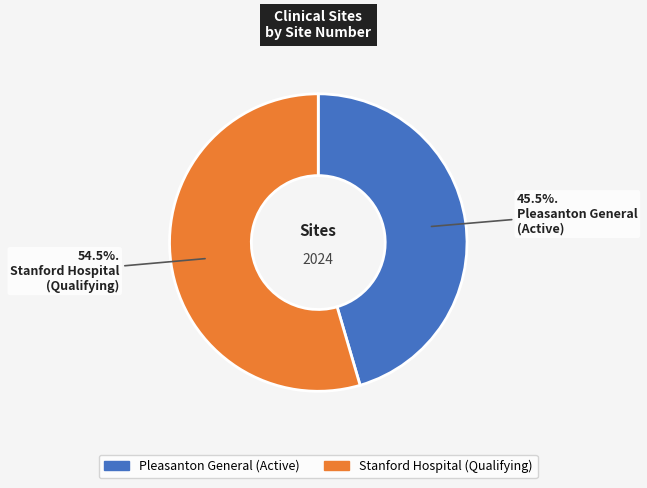

Which category has the biggest portion of the pie?

Stanford Hospital